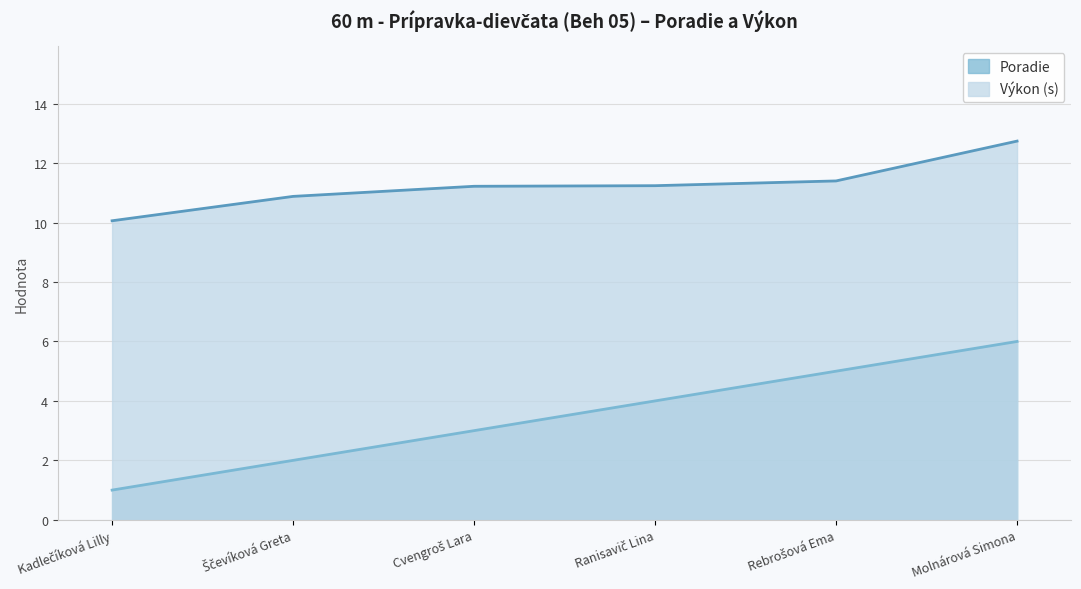

What is the label of the 3rd point from the left?

Cvengroš Lara